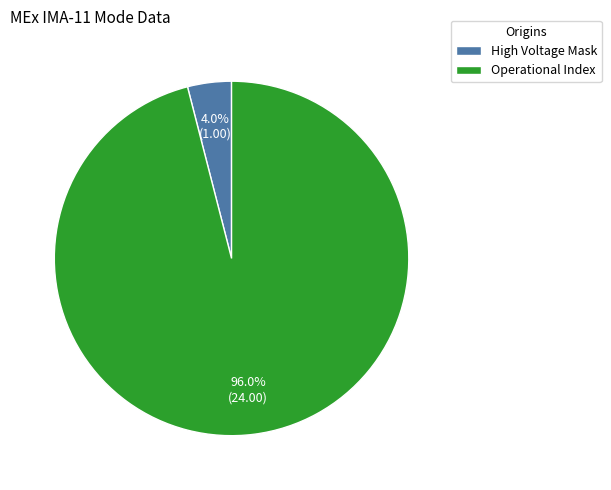

Which has a higher value, High Voltage Mask or Operational Index?

Operational Index